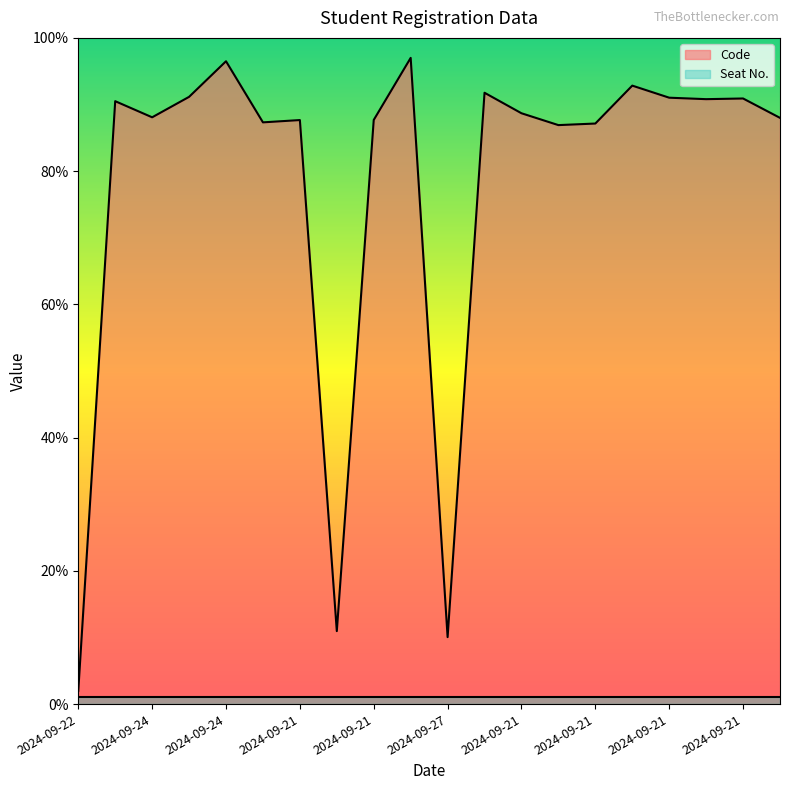

What is the greatest value displayed?

97.0